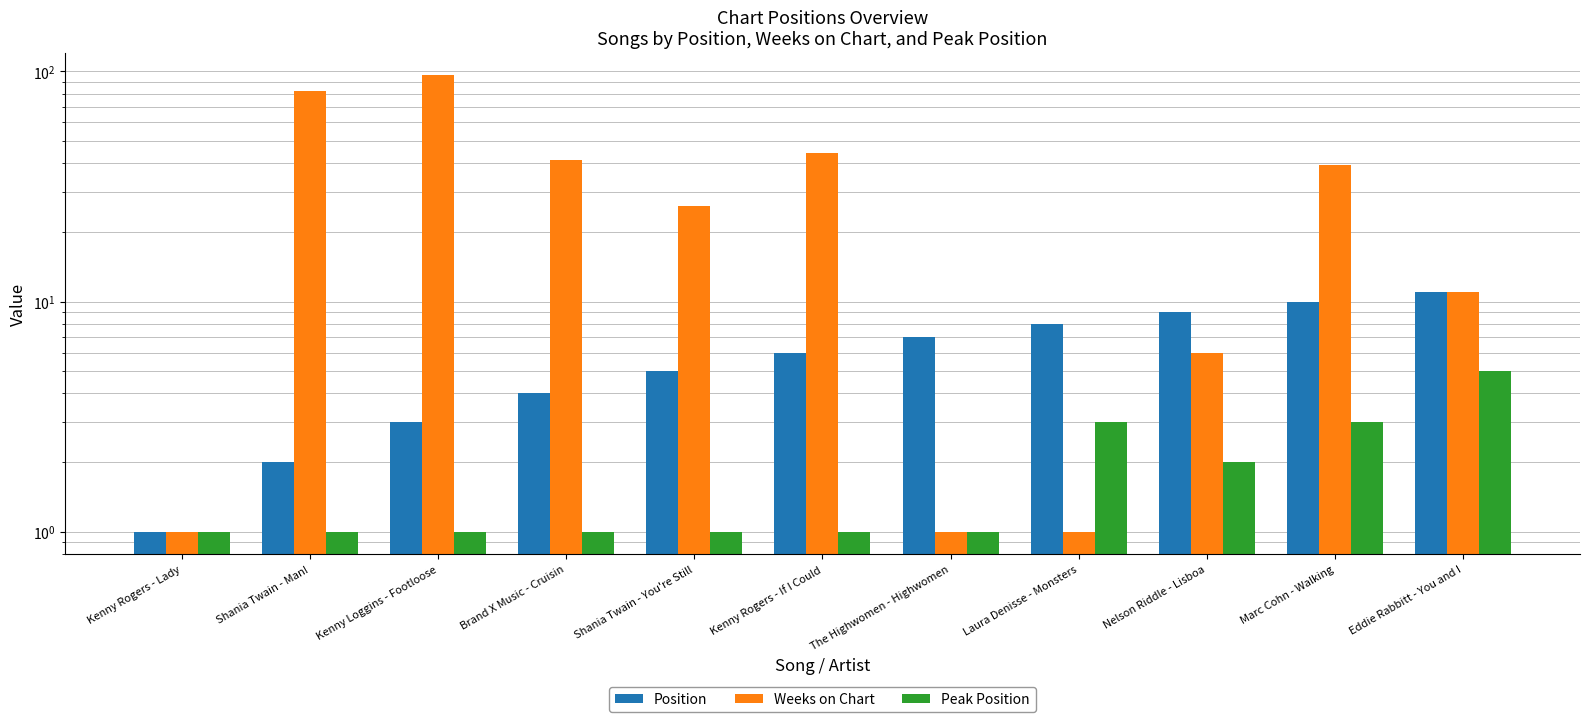

The value of Position at Nelson Riddle - Lisboa is 4. True or false?

False